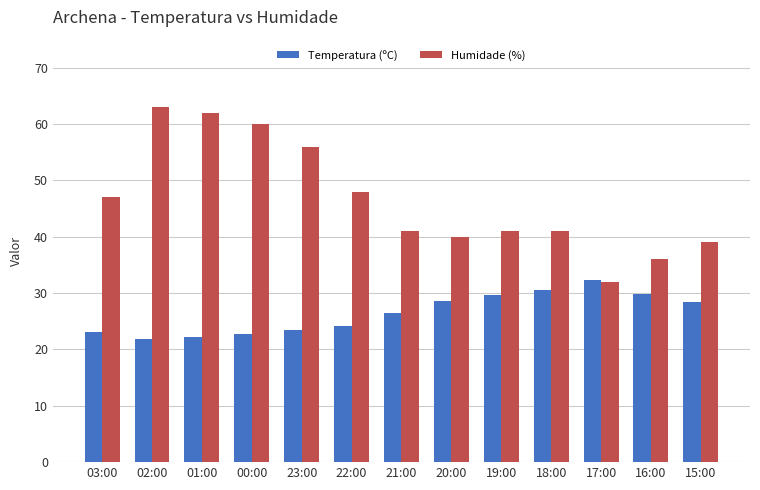

How many groups of bars are there?

13